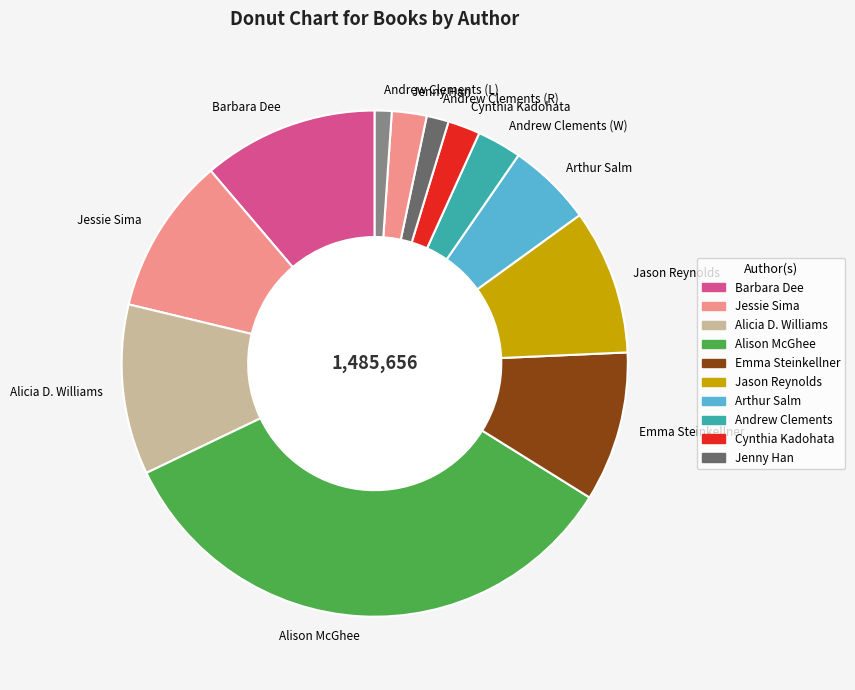

Is the sum of Cynthia Kadohata and Alicia D. Williams greater than half?

No